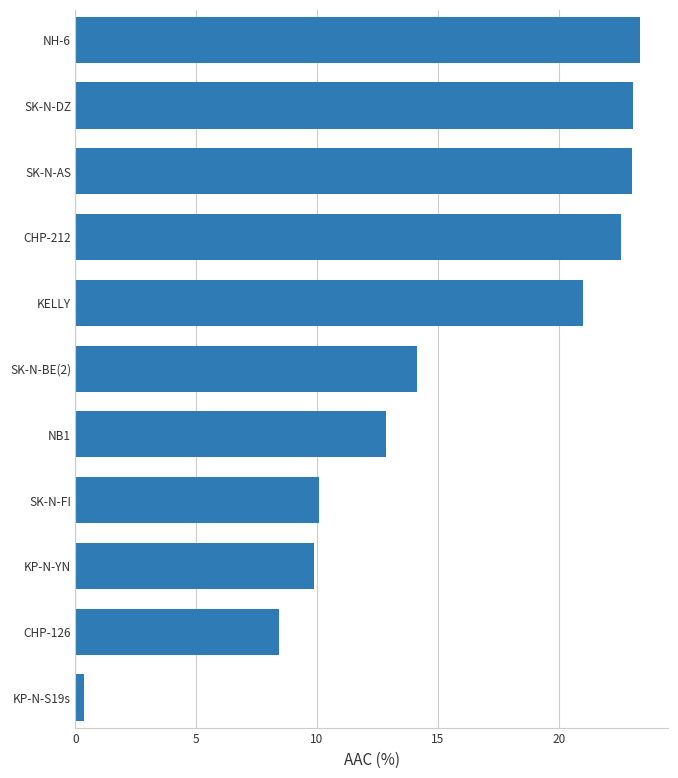

Which category has the lowest value across all series?

KP-N-S19s